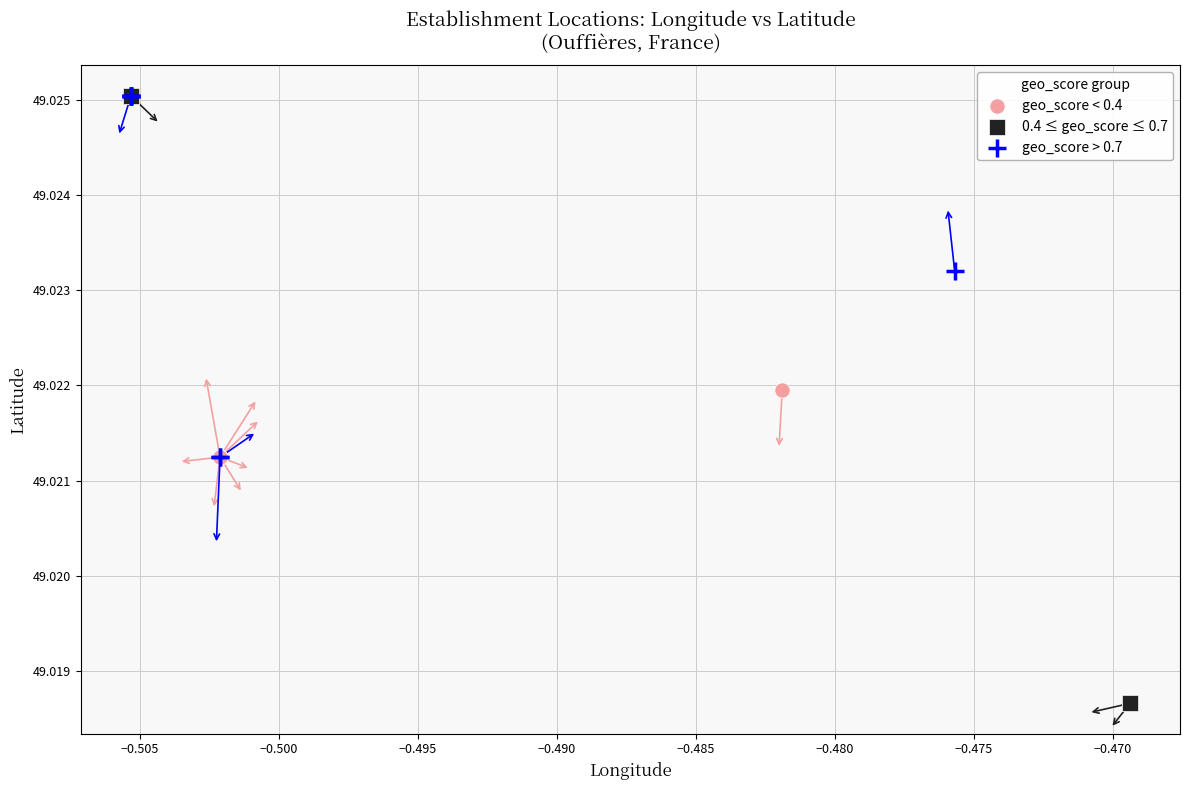

Which series has the widest spread of Y values?

0.4 ≤ geo_score ≤ 0.7